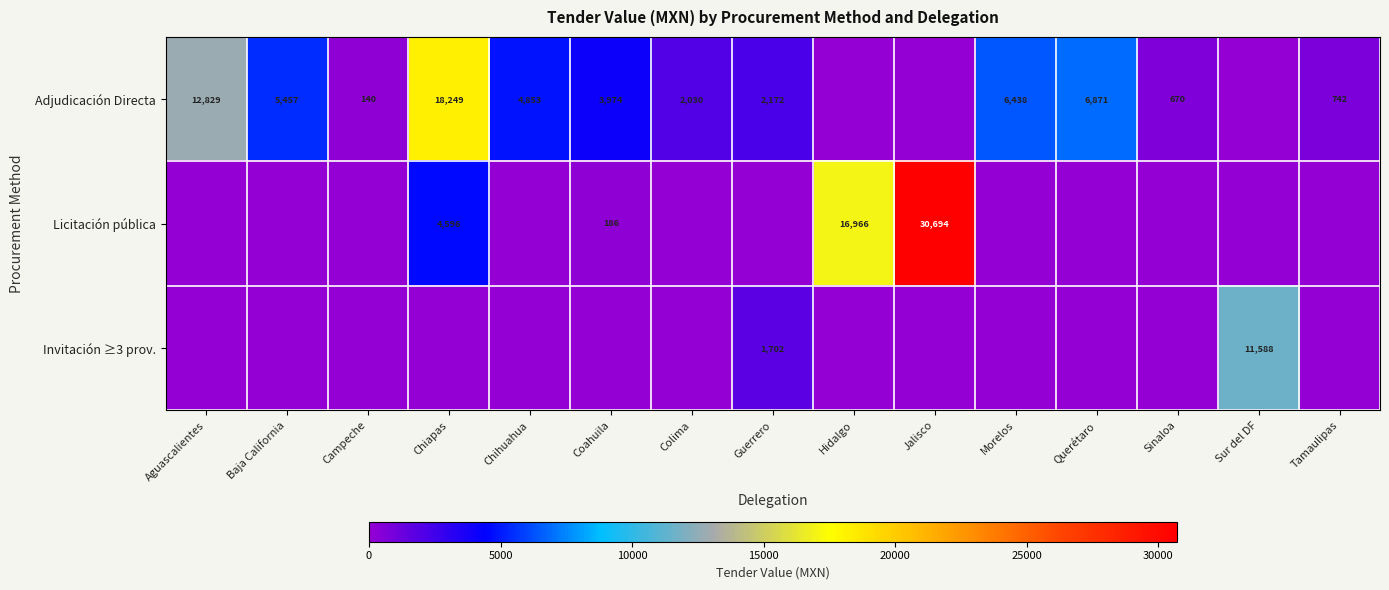

What is the sum of the row_0 values at Aguascalientes and Sinaloa?

13499.1